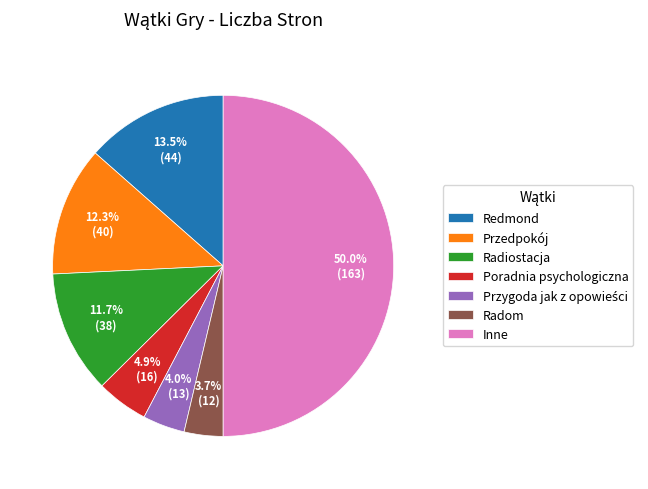

Which has a higher value, Poradnia psychologiczna or Radom?

Poradnia psychologiczna